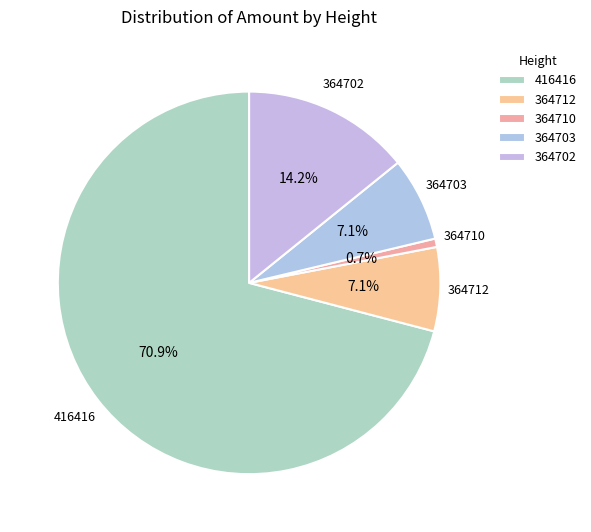

True or false: 364710 accounts for 1% of the total.

False